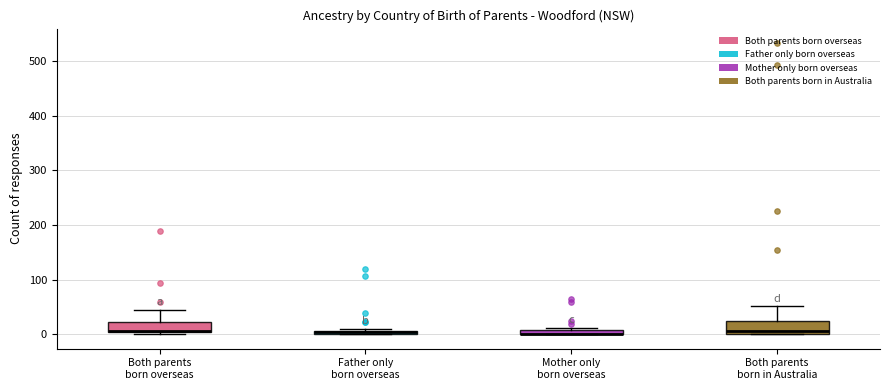

Where does the median line of the box for Both parents born in Australia sit on the y-axis? The values are not printed on the chart, so give them approximately, as read against the axis.

10